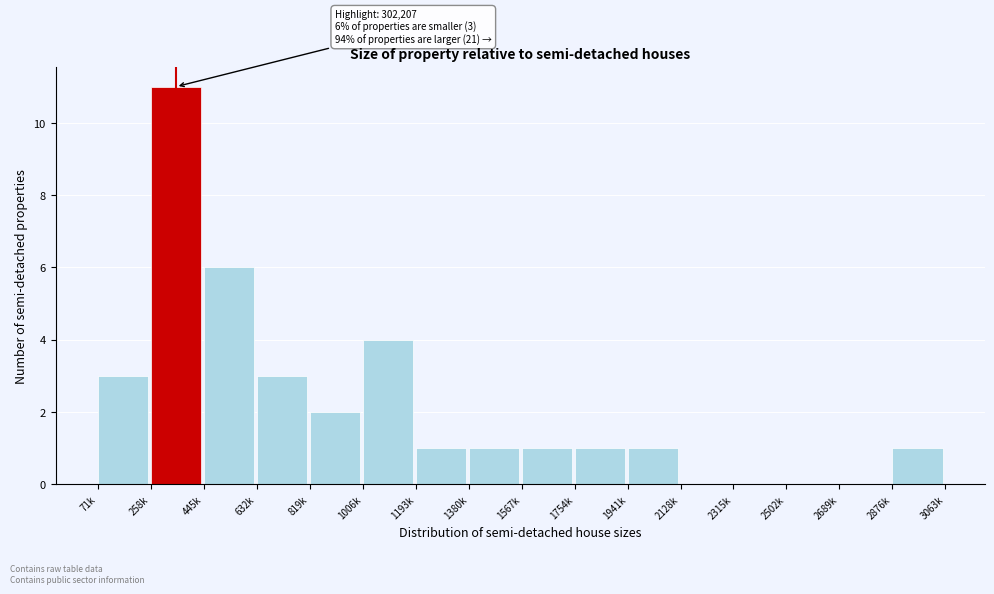

Reading left to right, transcribe all the data shown in this chart.

71k=3	258k=11	445k=6	632k=3	819k=2	1006k=4	1193k=1	1380k=1	1567k=1	1754k=1	1941k=1	2128k=0	2315k=0	2502k=0	2689k=0	2876k=1